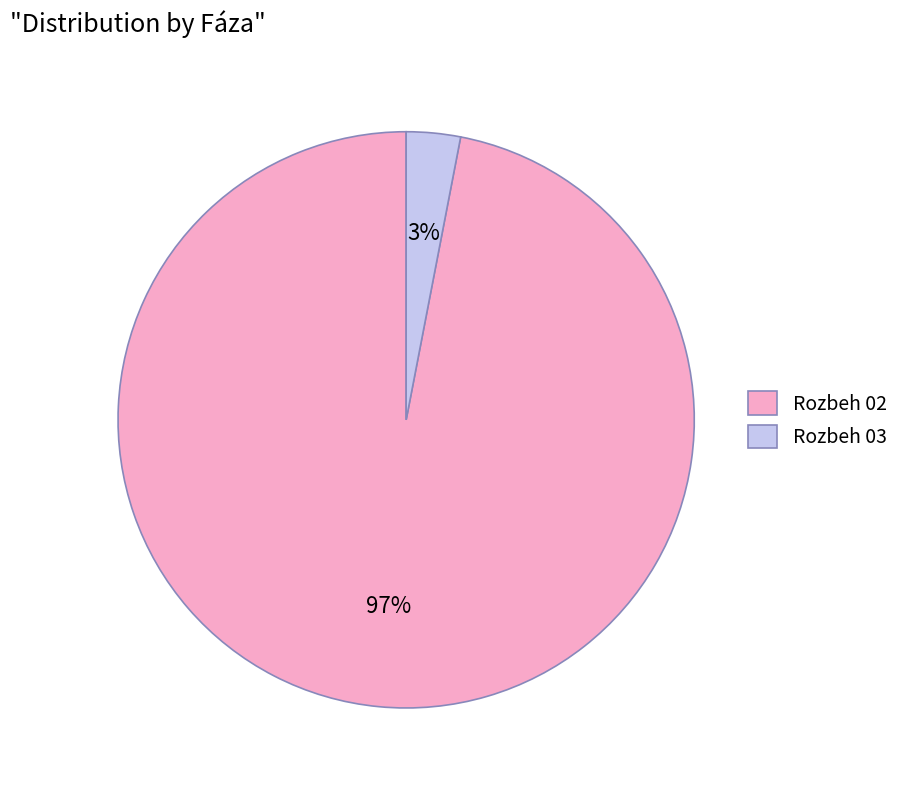

Do Rozbeh 02 and Rozbeh 03 together represent more than half of the pie?

Yes